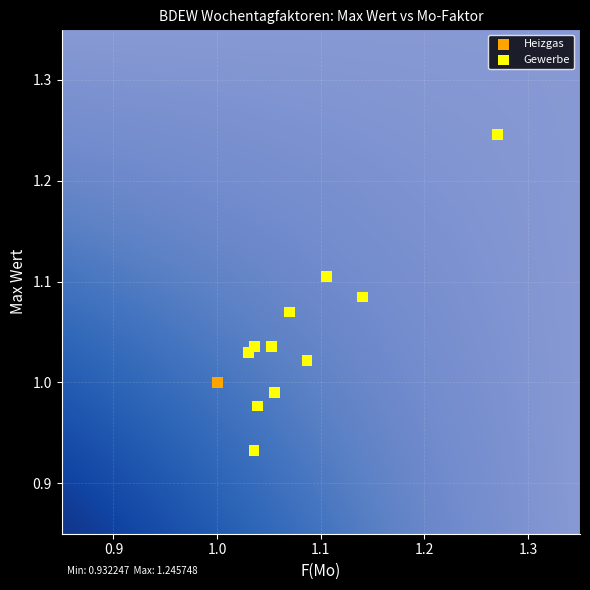

Which series contains the lowest Y value?

Gewerbe